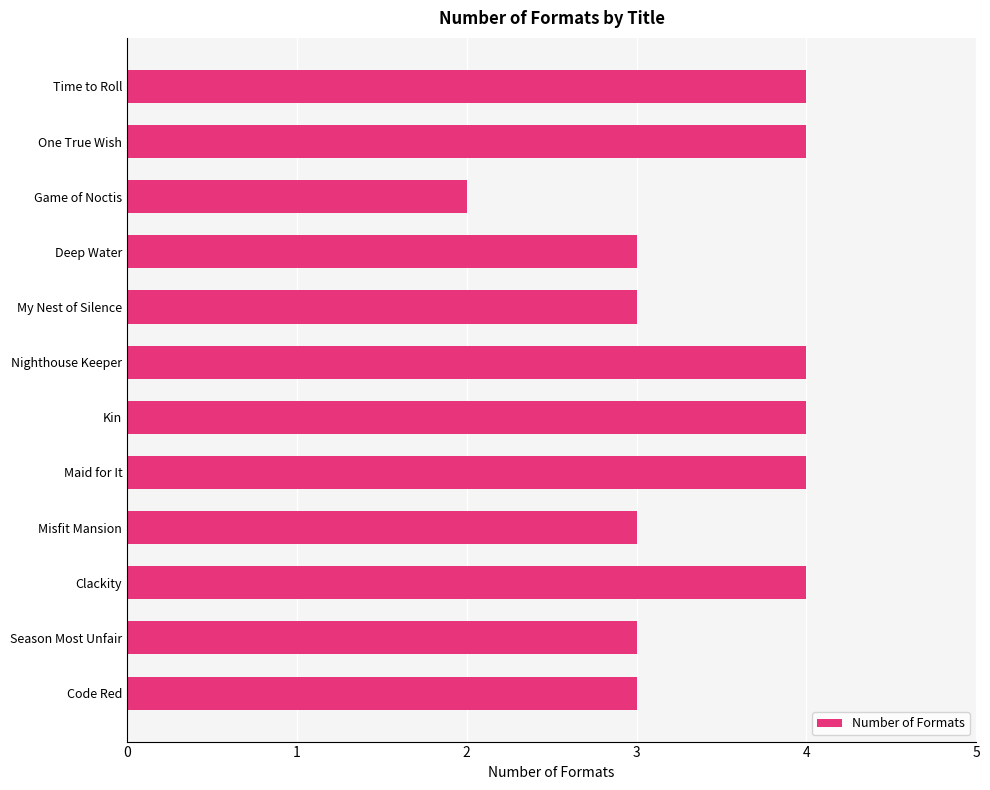

What is the ratio of the value at Maid for It to the value at Game of Noctis?

2.0